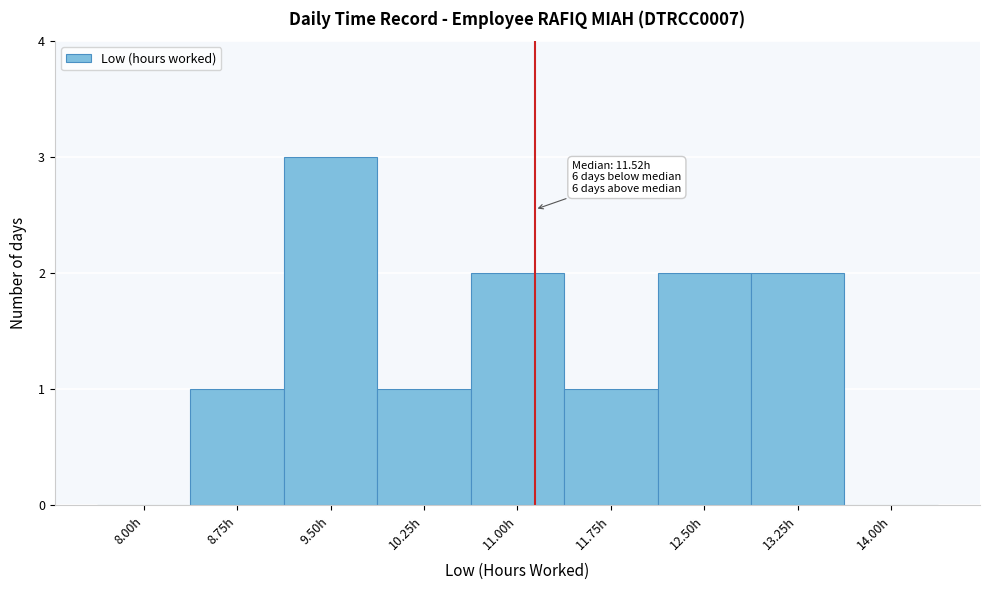

Reading right to left, transcribe all the data shown in this chart.

14.00h=0	13.25h=2	12.50h=2	11.75h=1	11.00h=2	10.25h=1	9.50h=3	8.75h=1	8.00h=0